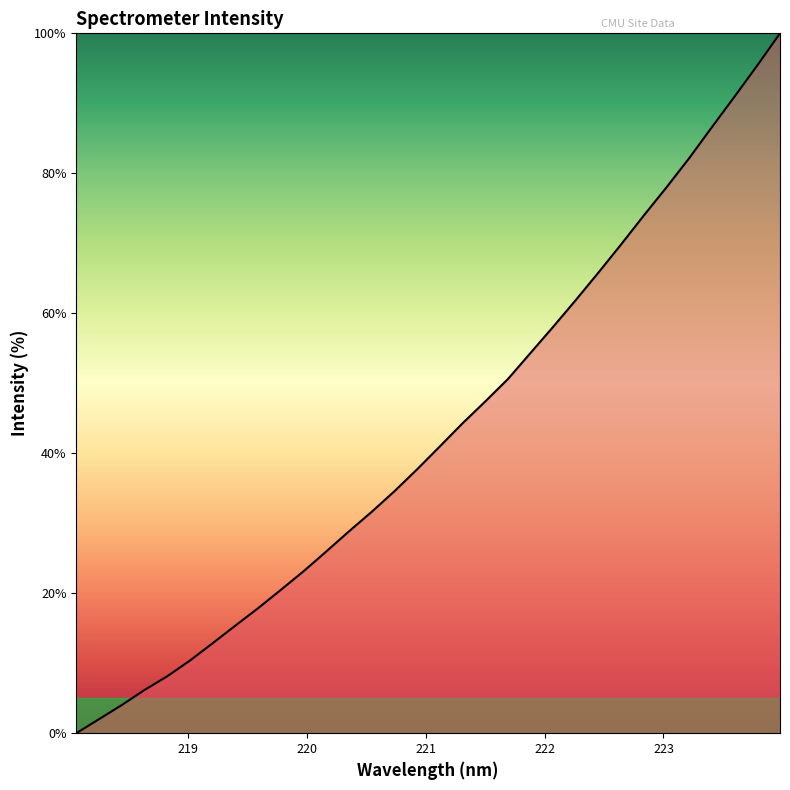

What is the maximum value shown in the chart?

100.0